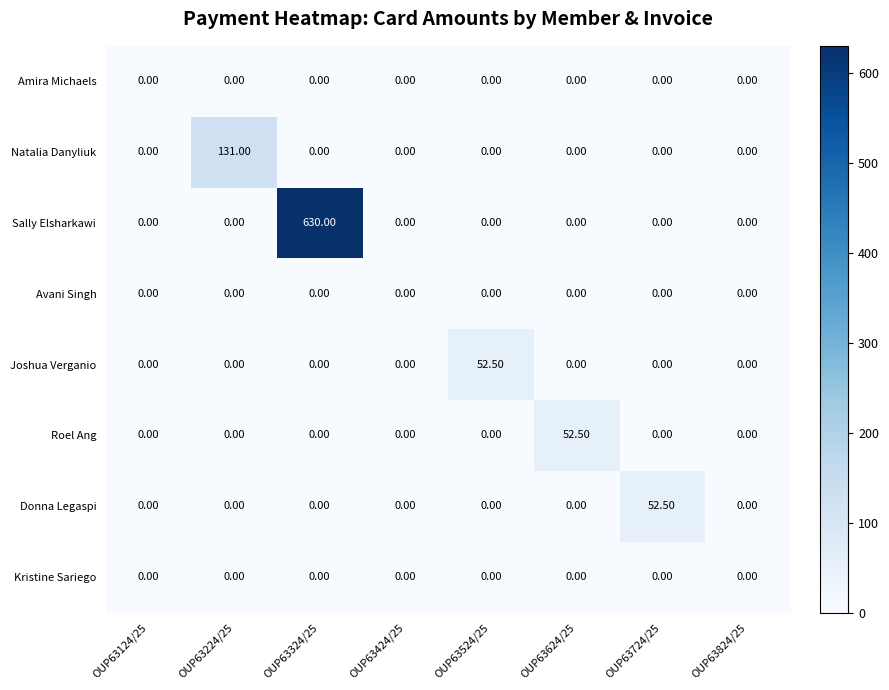

Which label corresponds to the largest value in the chart?

OUP63324/25